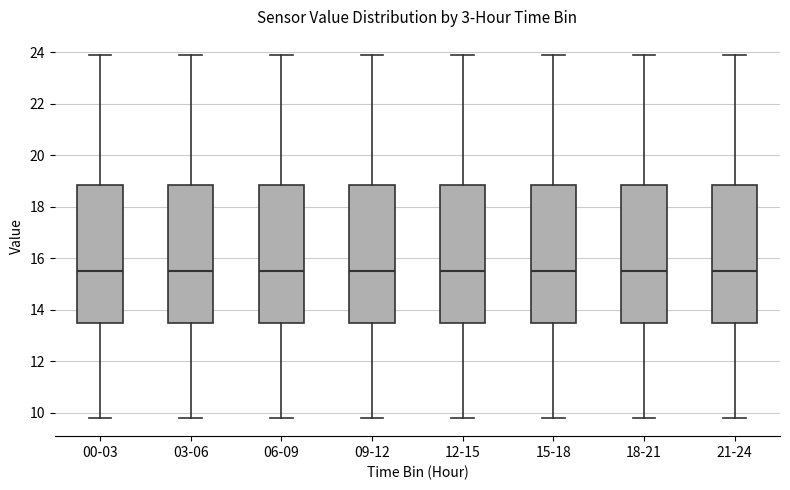

Reading left to right, read every box against the y-axis: the position of its median line, the range the box covers, and the ends of its whiskers. The values are not printed on the chart, so give them approximately, as read against the axis.

00-03: median 15.6, box 13.4 to 18.8, whiskers 9.8 to 24.0
03-06: median 15.6, box 13.4 to 18.8, whiskers 9.8 to 24.0
06-09: median 15.6, box 13.4 to 18.8, whiskers 9.8 to 24.0
09-12: median 15.6, box 13.4 to 18.8, whiskers 9.8 to 24.0
12-15: median 15.6, box 13.4 to 18.8, whiskers 9.8 to 24.0
15-18: median 15.6, box 13.4 to 18.8, whiskers 9.8 to 24.0
18-21: median 15.6, box 13.4 to 18.8, whiskers 9.8 to 24.0
21-24: median 15.6, box 13.4 to 18.8, whiskers 9.8 to 24.0